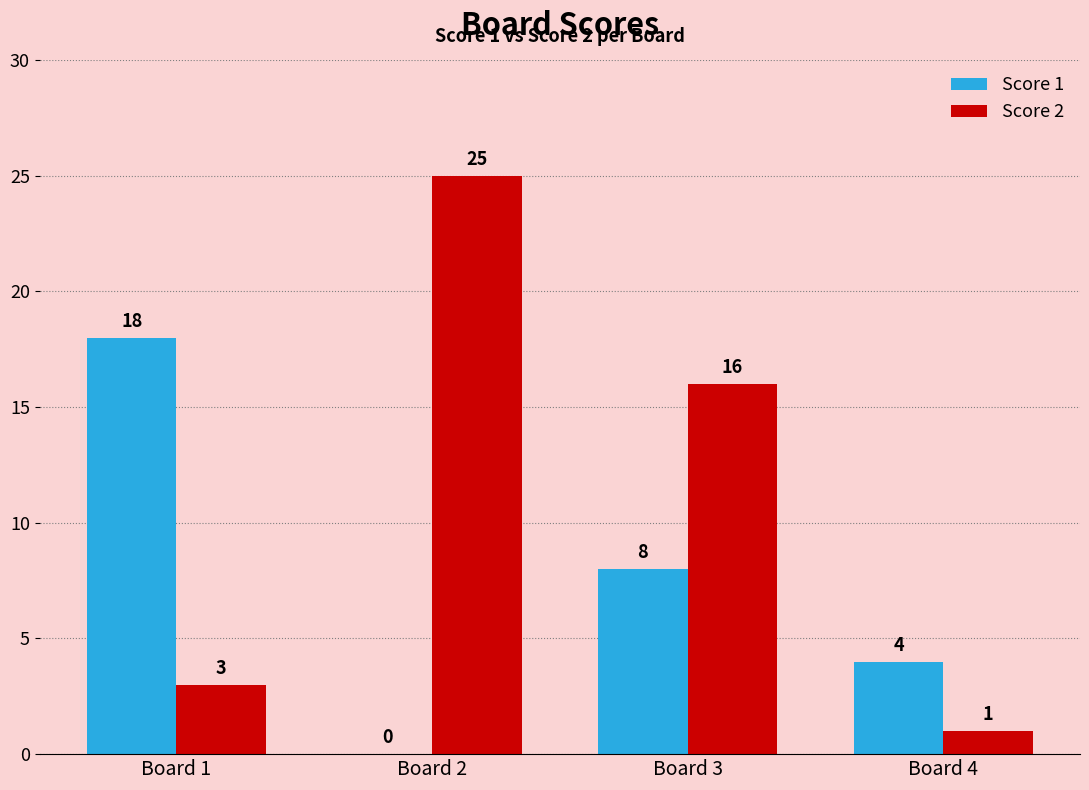

Are the bars grouped side by side (vs. stacked)?

Yes